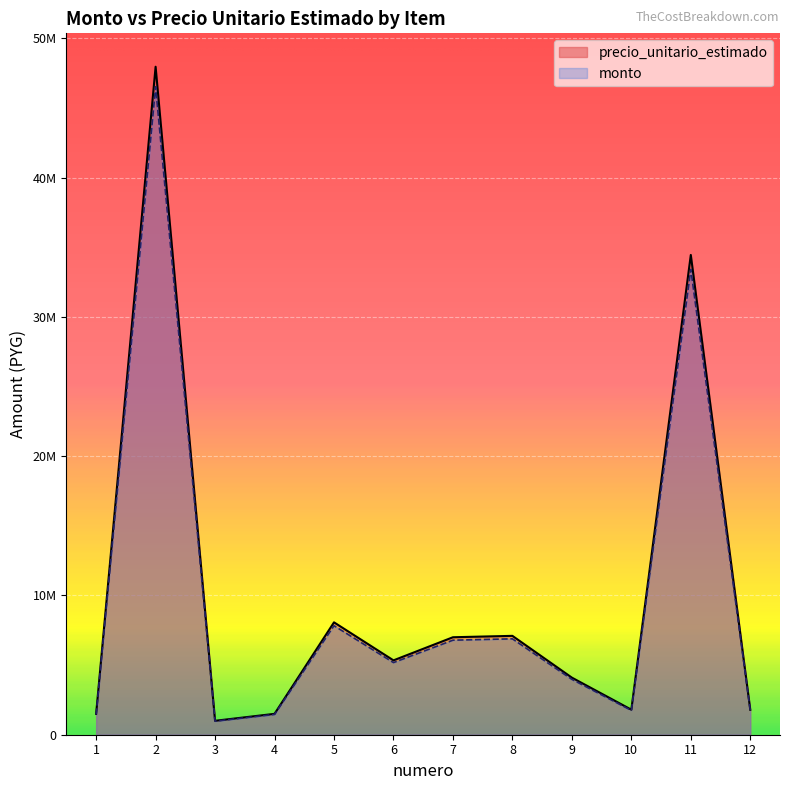

True or false: precio_unitario_estimado and monto cross at least once.

False